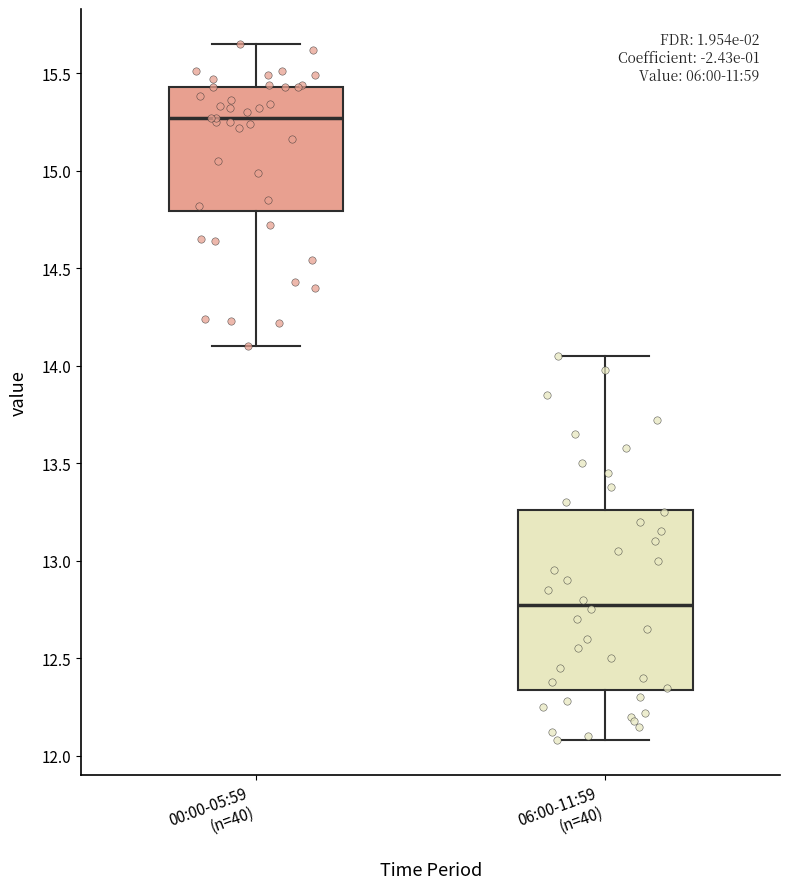

Where does the median line of the box for 00:00-05:59 (n=40) sit on the y-axis? The values are not printed on the chart, so give them approximately, as read against the axis.

15.25